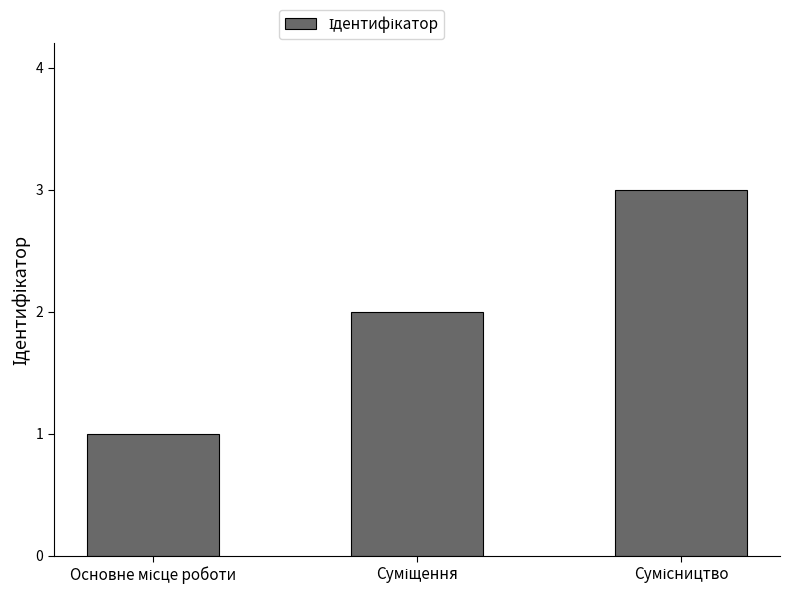

What is the maximum value shown in the chart?

3